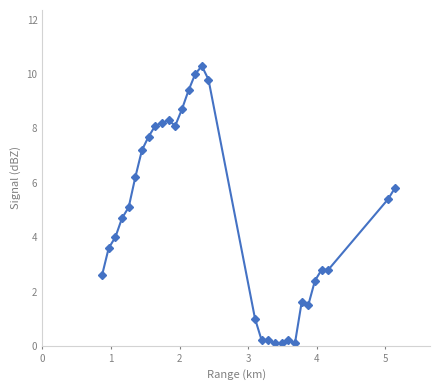

What is the difference between the second highest and second lowest values?

9.9